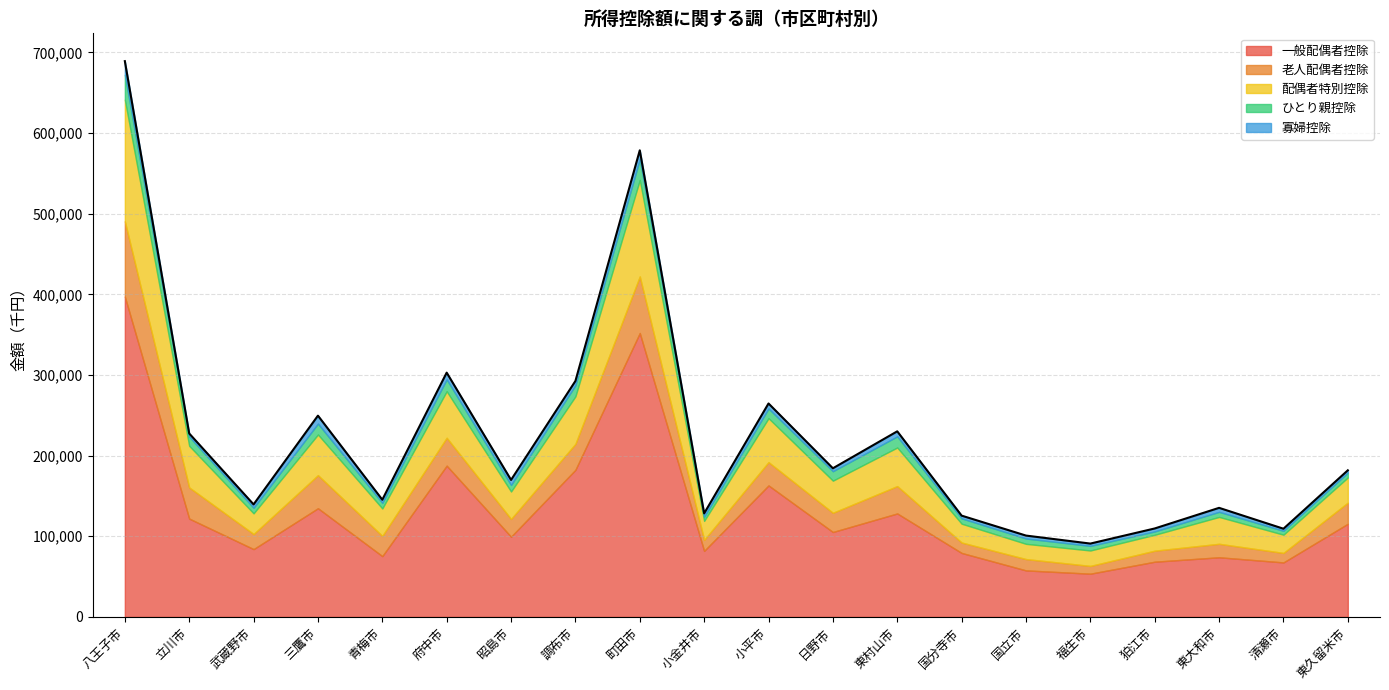

Is it true that 老人配偶者控除 equals 45864 at 調布市?

False